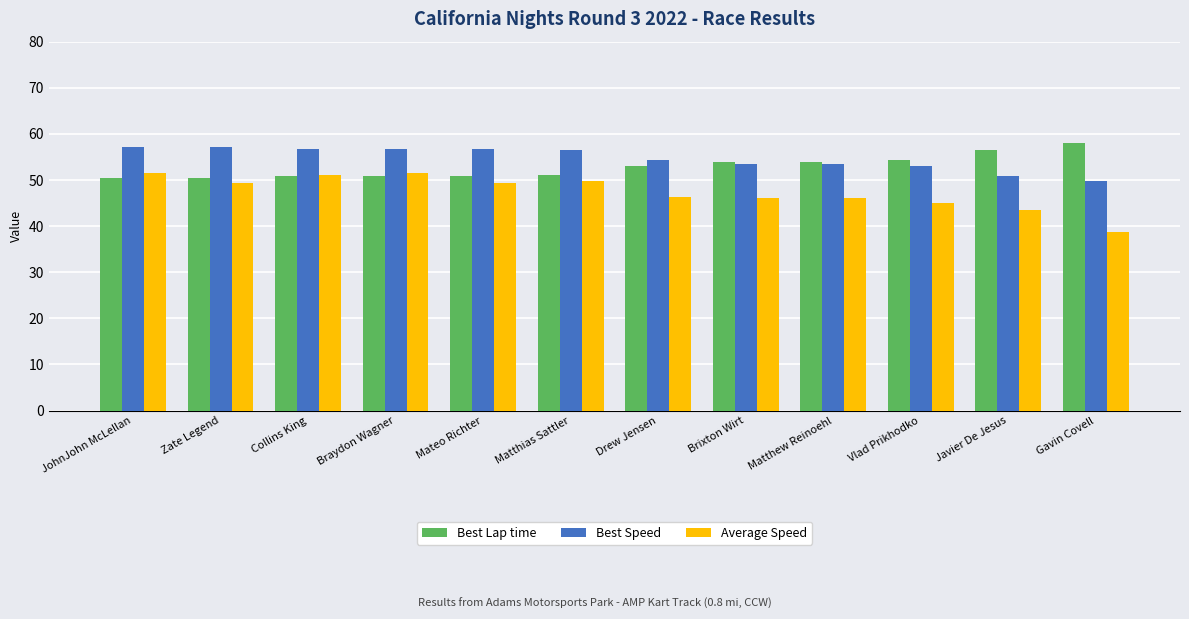

What is the spread (max minus min) of values at Vlad Prikhodko?

9.4